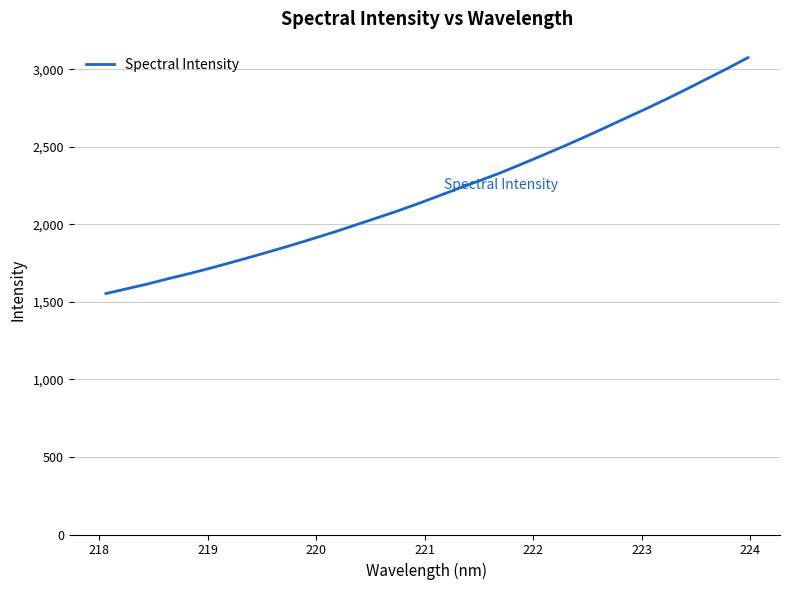

What is the greatest value displayed?

3074.9